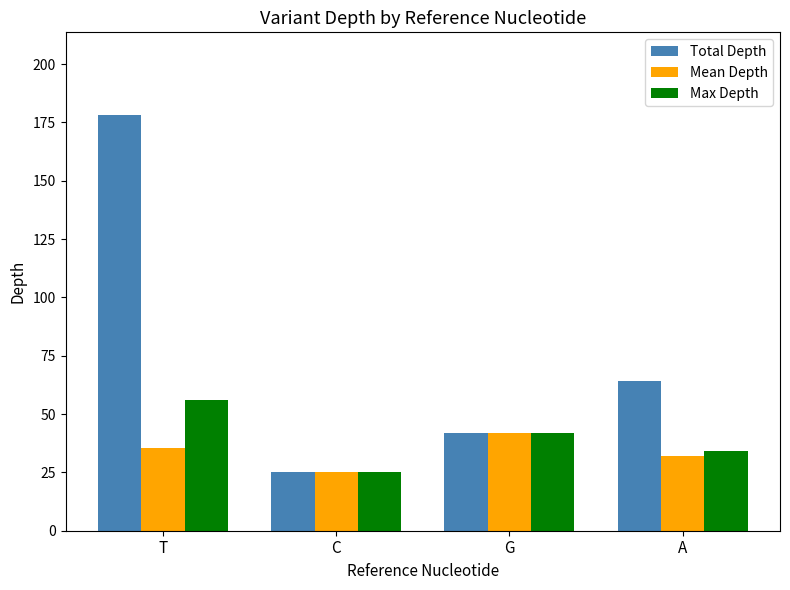

Rank the categories by Mean Depth value from lowest to highest.

C, A, T, G